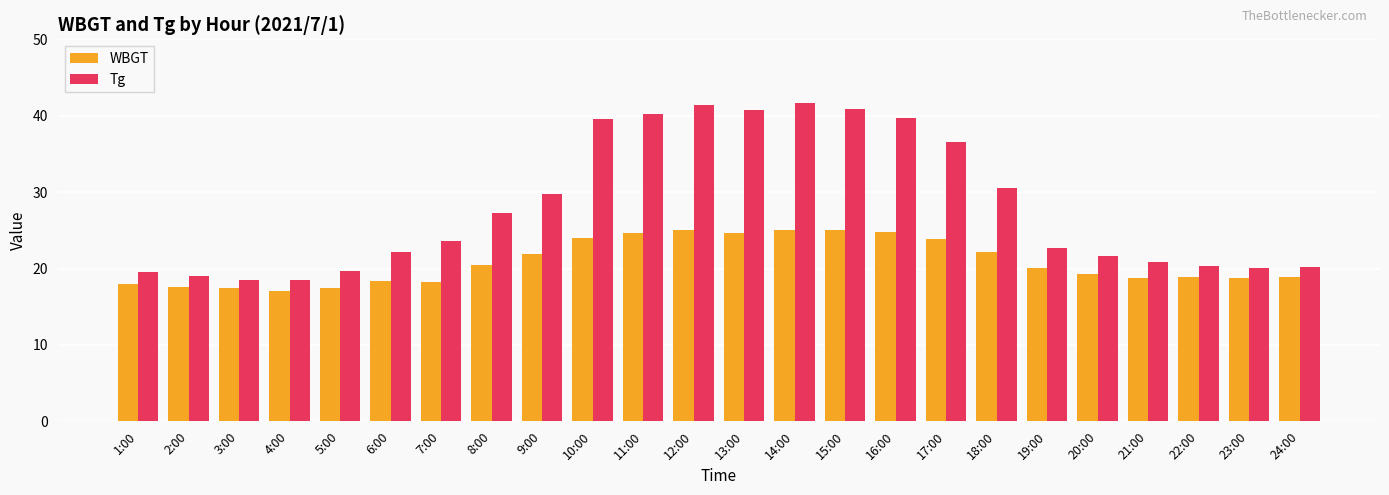

At 14:00, list the series in order from smallest to largest.

WBGT, Tg